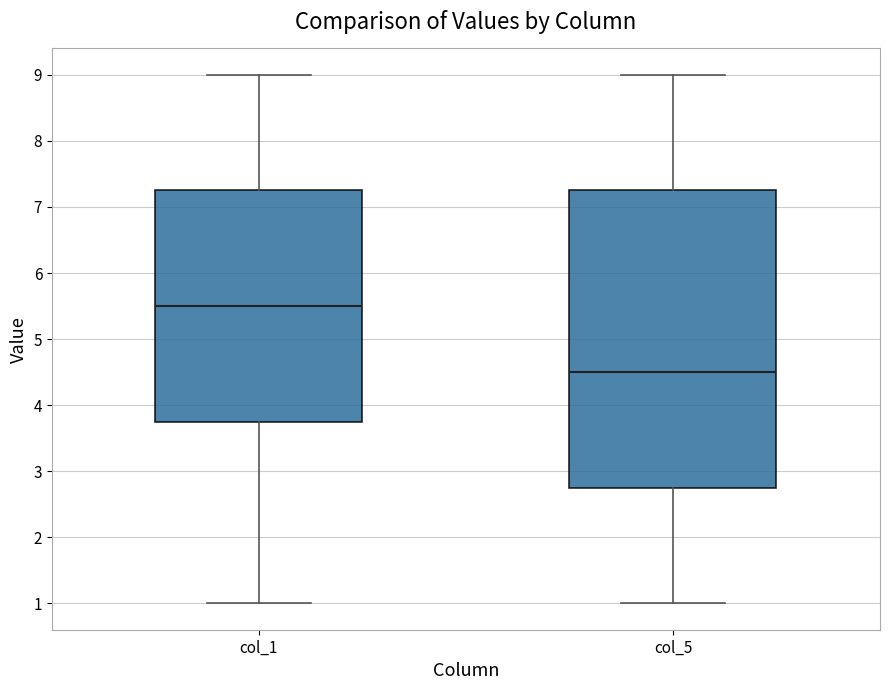

Comparing the boxes themselves (not the whiskers), which one is the tallest?

col_5